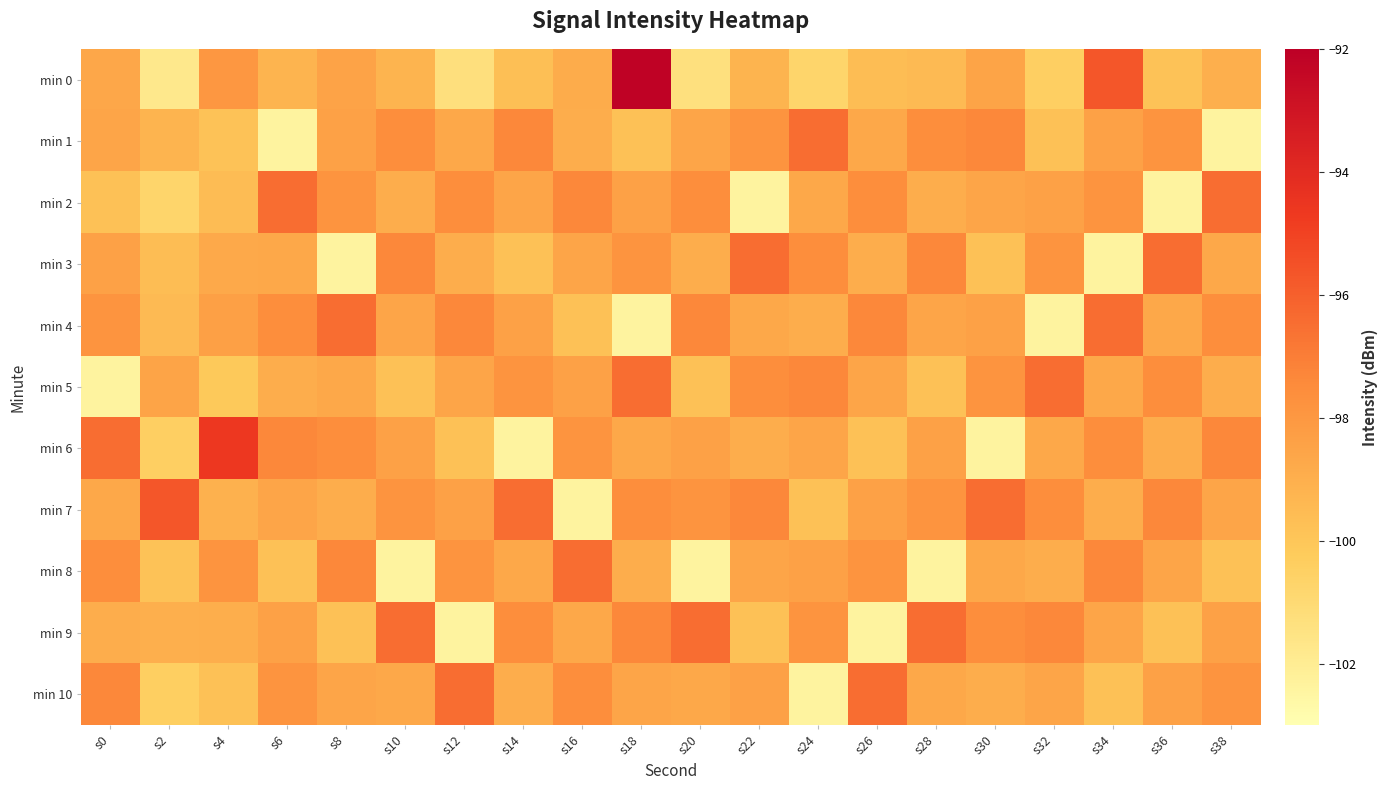

Which label corresponds to the largest value in the chart?

s18